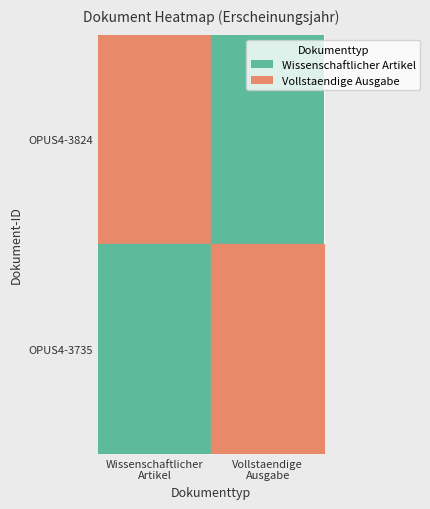

What is the spread (max minus min) of values at Wissenschaftlicher
Artikel?

1